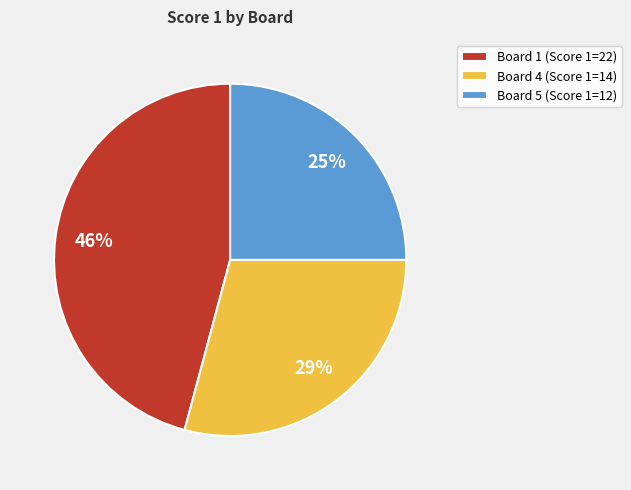

Does Board 5 represent more than half of the total?

No